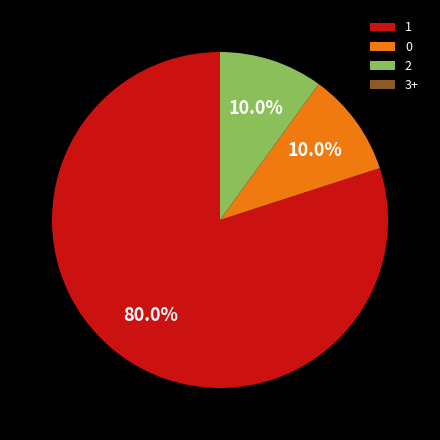

Is 1 the majority of the pie?

Yes